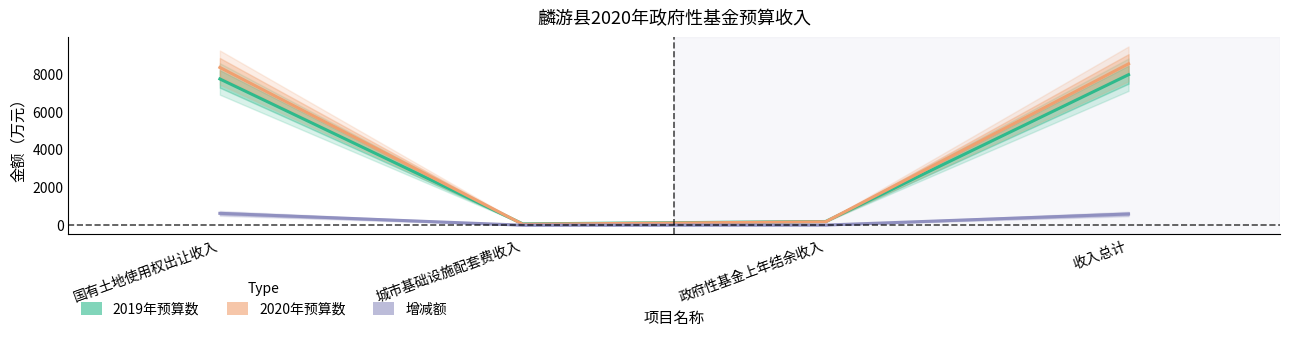

What is the total value across all series at 收入总计?

17108